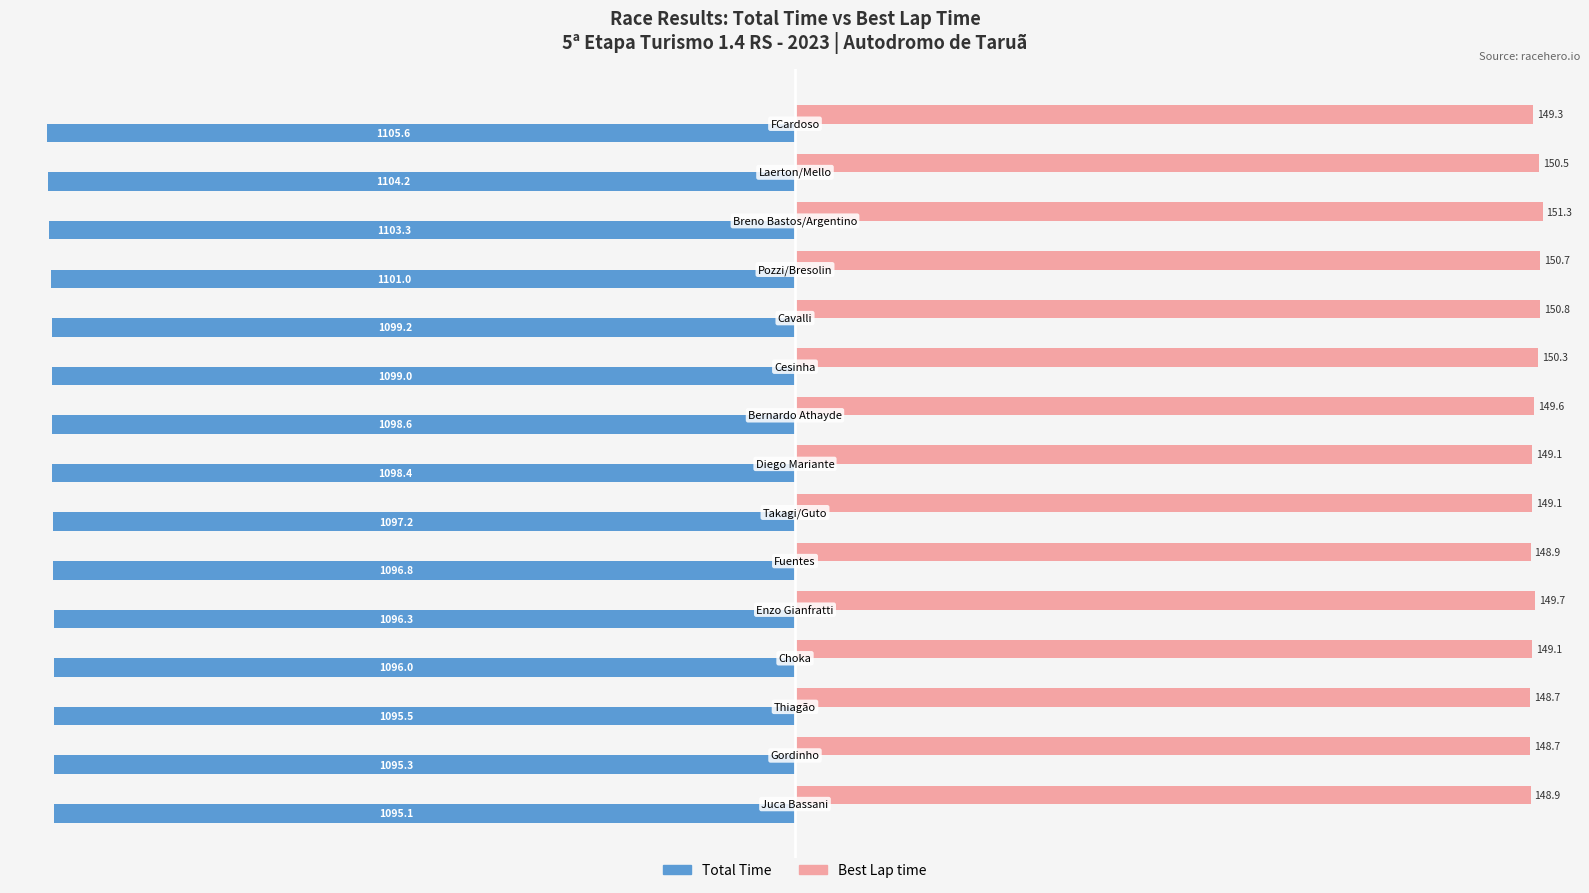

What are all the series names shown in the legend?

Total Time, Best Lap time